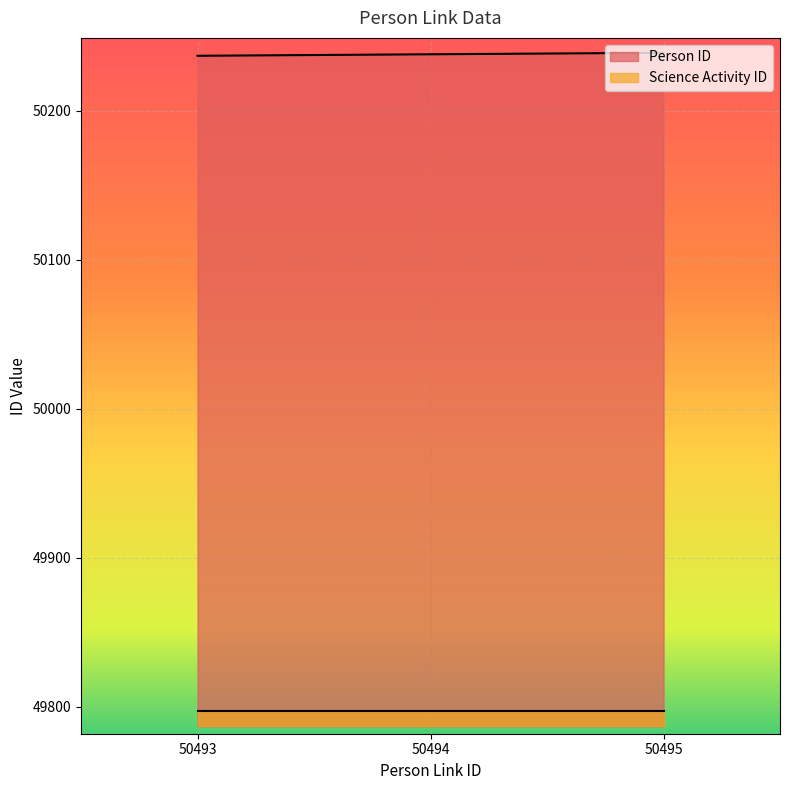

The chart shows a value of 81019 at 50495. True or false?

False